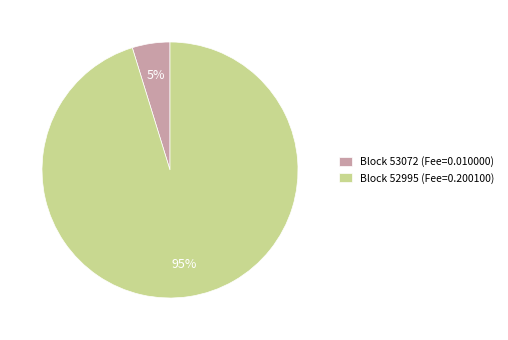

How many slices are in this pie chart?

2